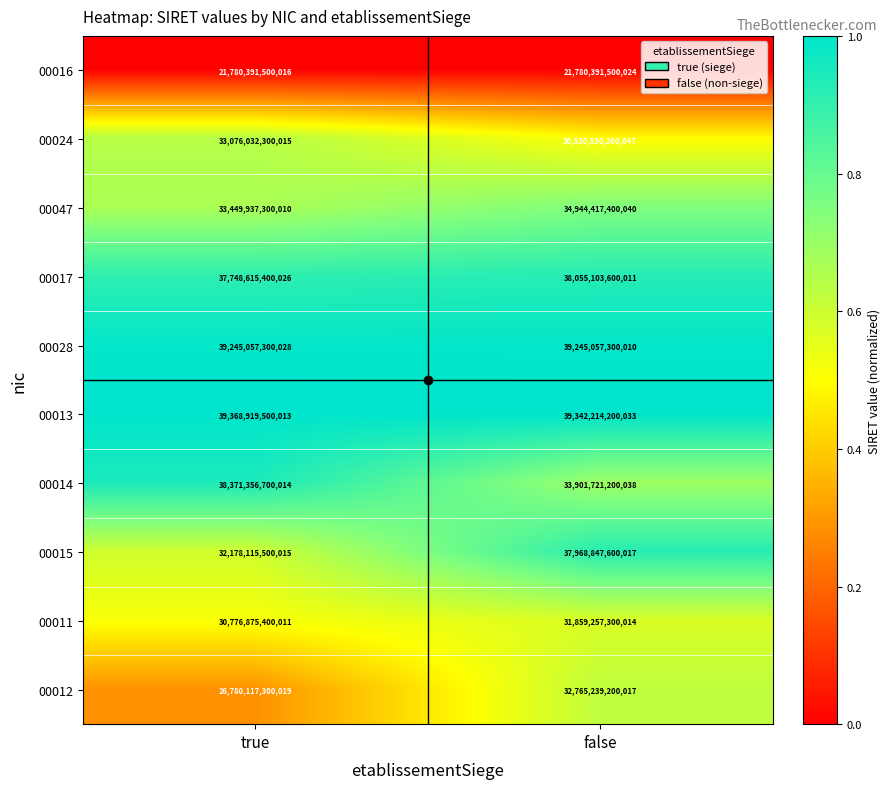

Rank the series at true from lowest to highest value.

00016, 00012, 00011, 00015, 00024, 00047, 00017, 00014, 00028, 00013